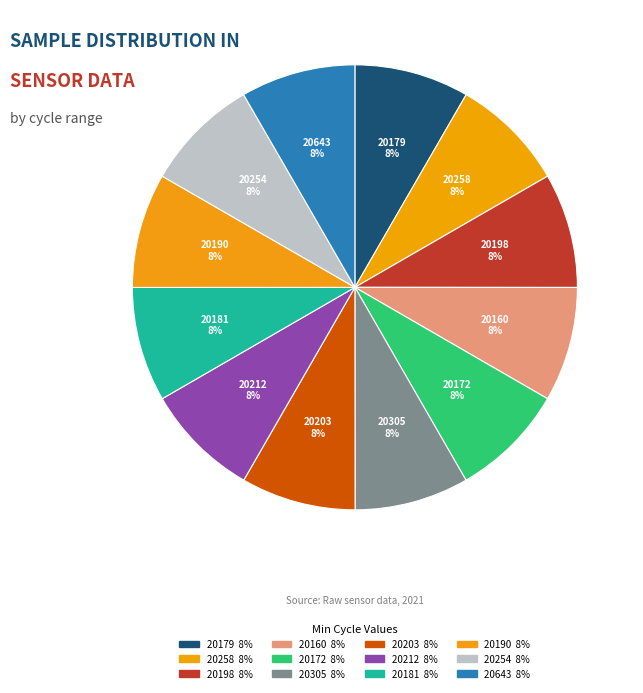

Count the number of slices in the pie.

12